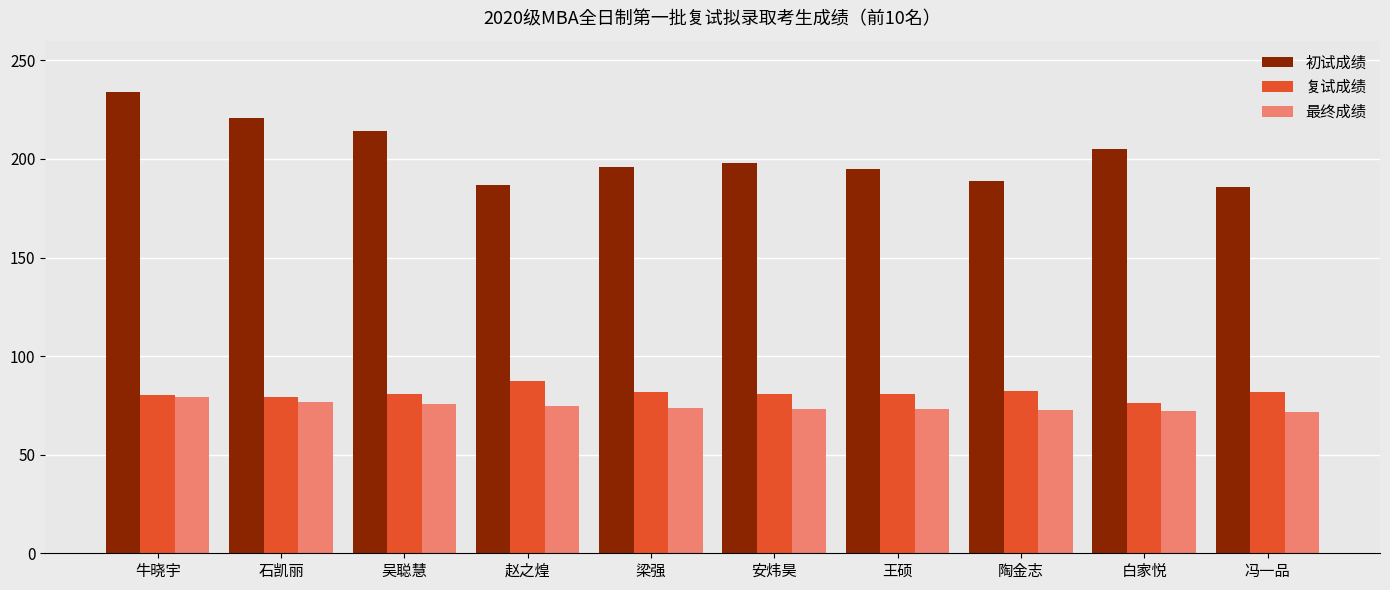

Which category has the highest value in the 最终成绩 series?

牛晓宇